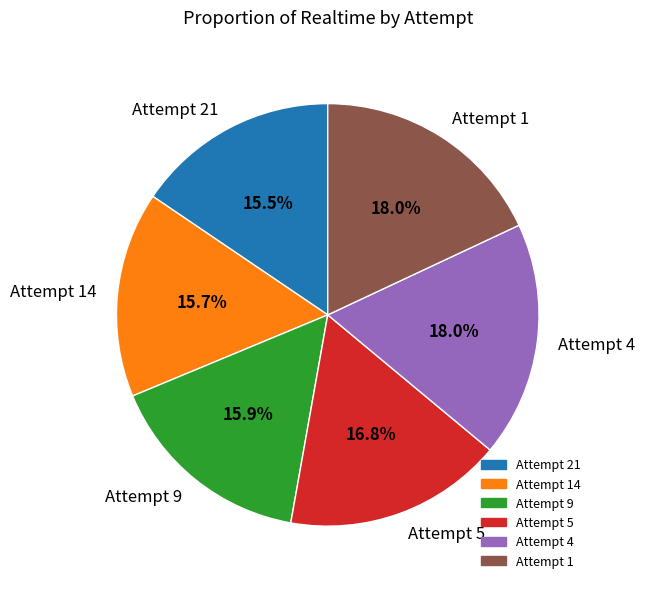

To the nearest percent, what is the combined percentage of Attempt 1 and Attempt 4?

36%